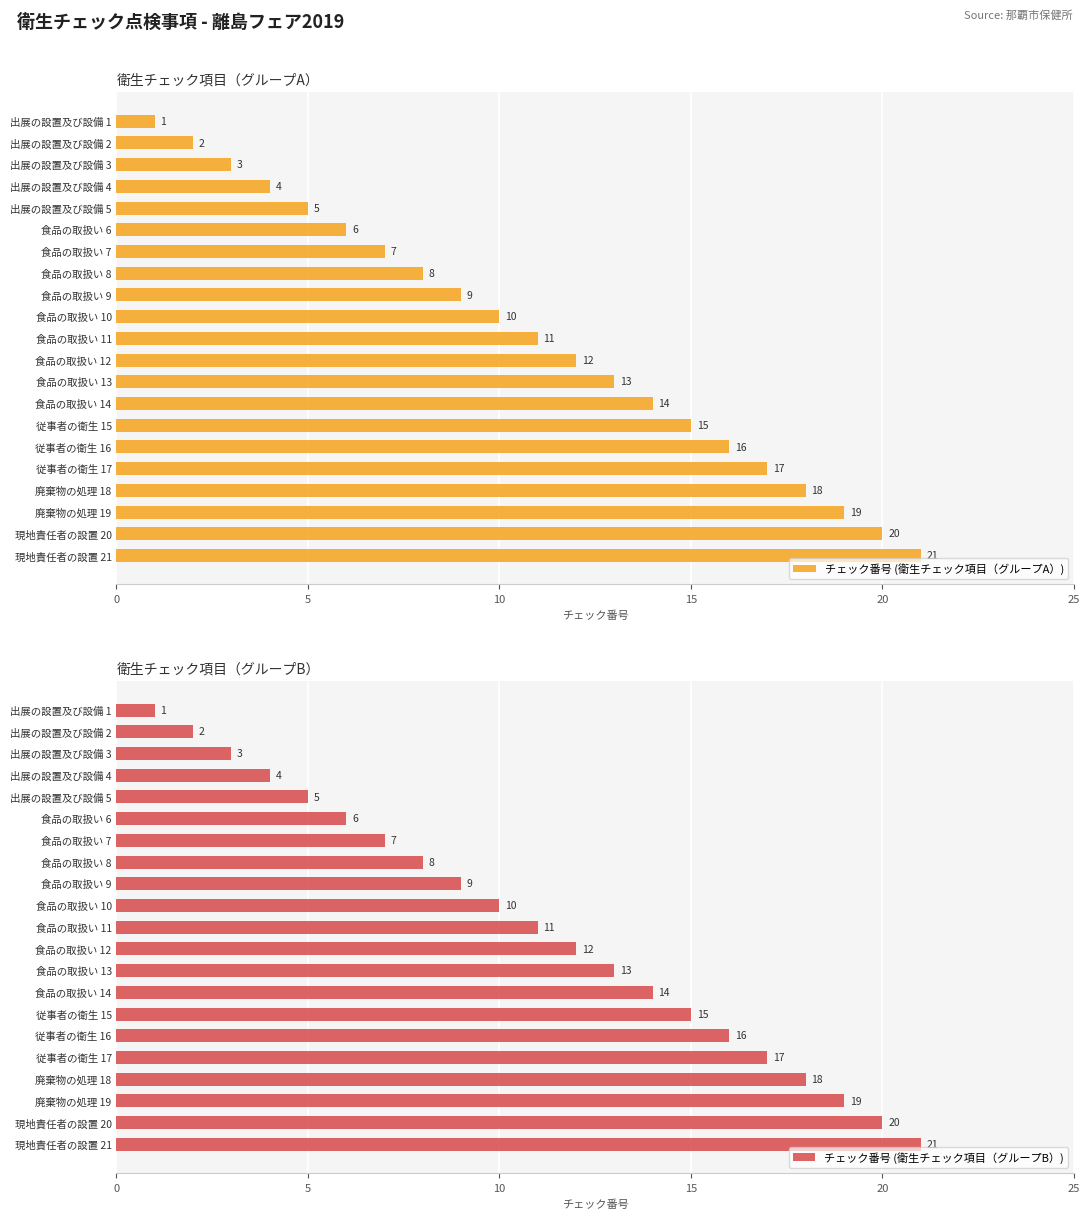

What is the difference between the チェック番号 (衛生チェック項目（グループA）) values at 従事者の衛生 15 and 現地責任者の設置 21?

6